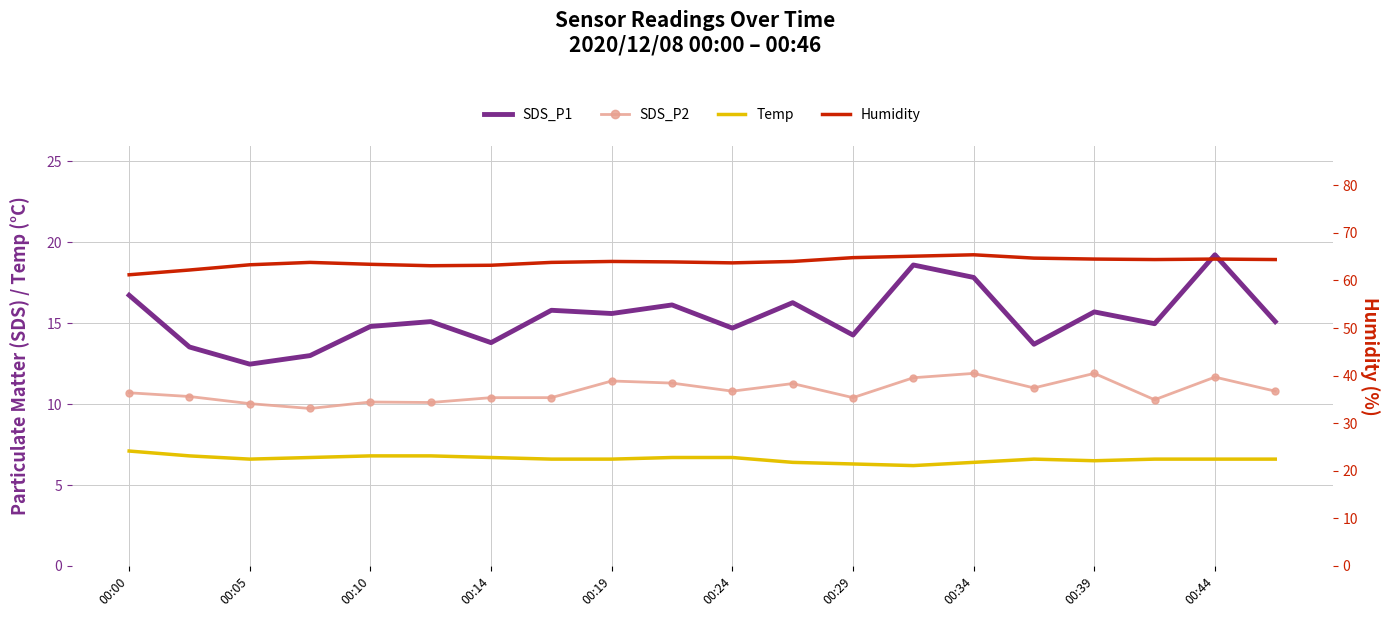

What is the difference between the maximum and second lowest values in the Humidity series?

3.2